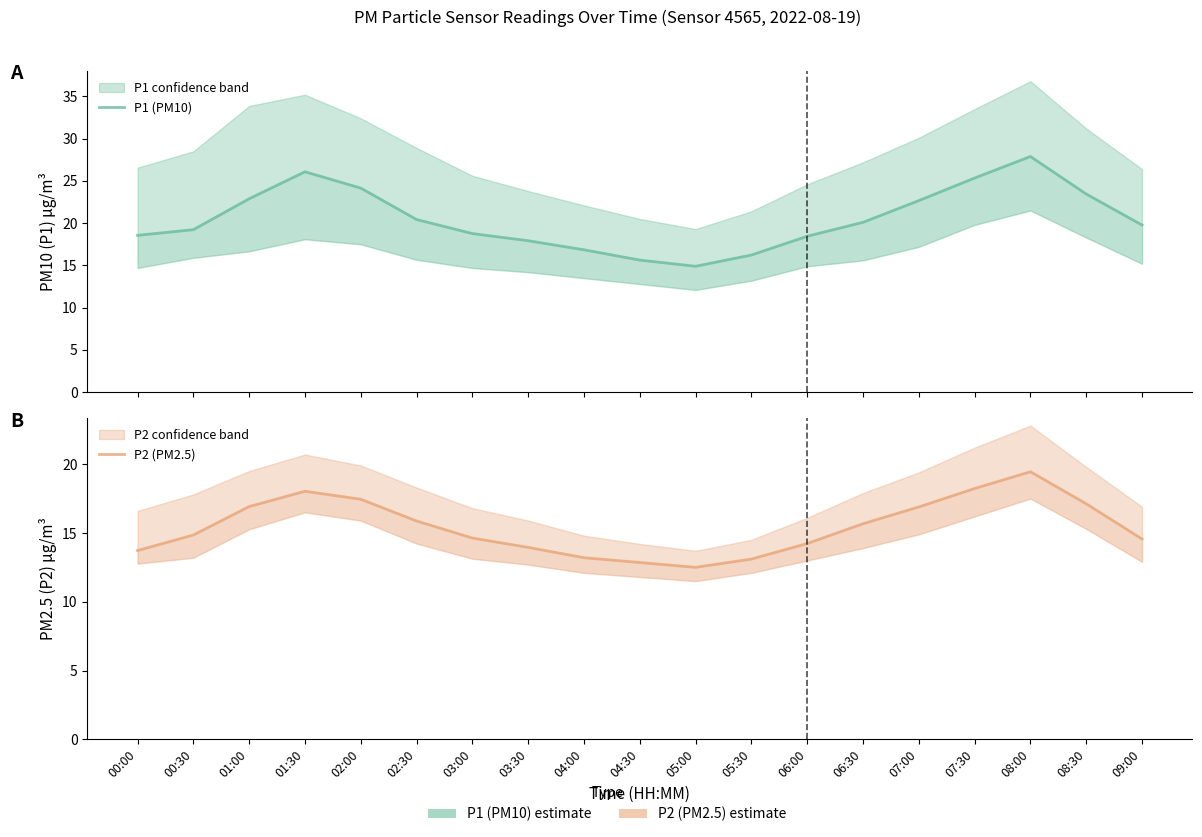

Reading right to left, extract all data points from this chart.

P1 (PM10): 09:00=19.8	08:30=23.4	08:00=27.9	07:30=25.3	07:00=22.7	06:30=20.1	06:00=18.4	05:30=16.2	05:00=14.9	04:30=15.6	04:00=16.9	03:30=17.9	03:00=18.8	02:30=20.4	02:00=24.1	01:30=26.1	01:00=22.9	00:30=19.2	00:00=18.6
P2 (PM2.5): 09:00=14.6	08:30=17.1	08:00=19.4	07:30=18.2	07:00=16.9	06:30=15.7	06:00=14.2	05:30=13.1	05:00=12.5	04:30=12.8	04:00=13.2	03:30=13.9	03:00=14.6	02:30=15.9	02:00=17.4	01:30=18.0	01:00=16.9	00:30=14.8	00:00=13.7